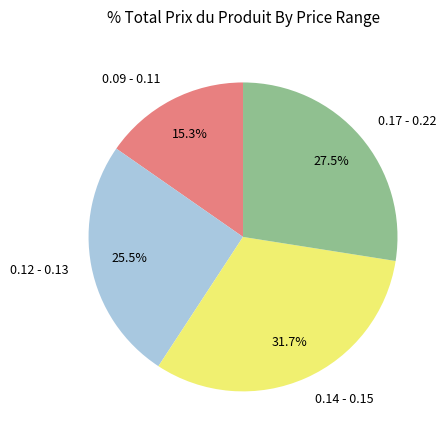

Approximately how many times larger is the value at 0.17 - 0.22 compared to 0.09 - 0.11?

1.8